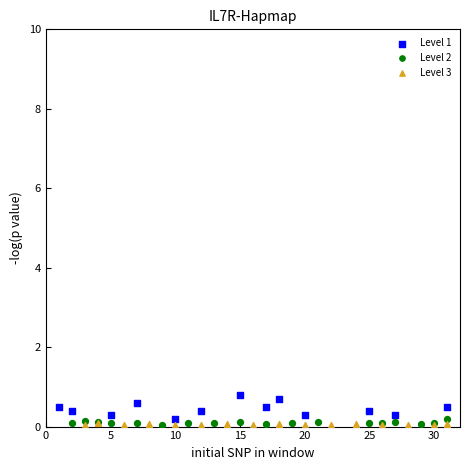

Which series has the largest Y range (max minus min)?

Level 1